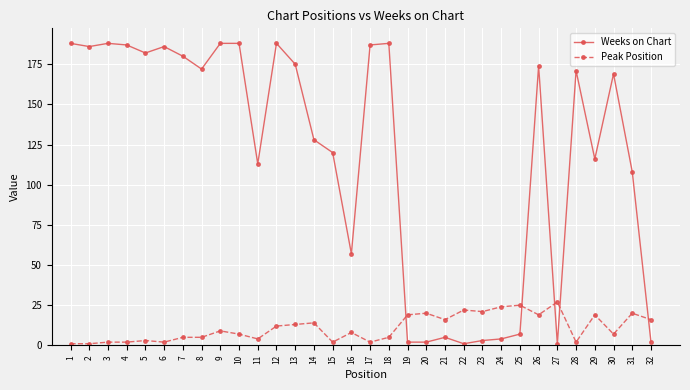

What is the sum of all Peak Position values?

354